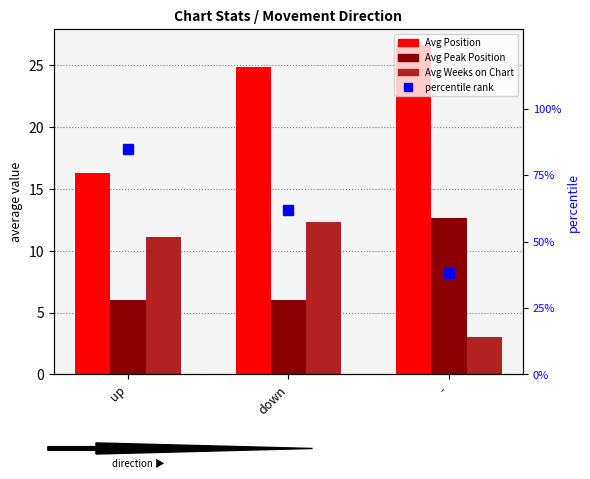

The Avg Peak Position series shows 2.9 at down. True or false?

False